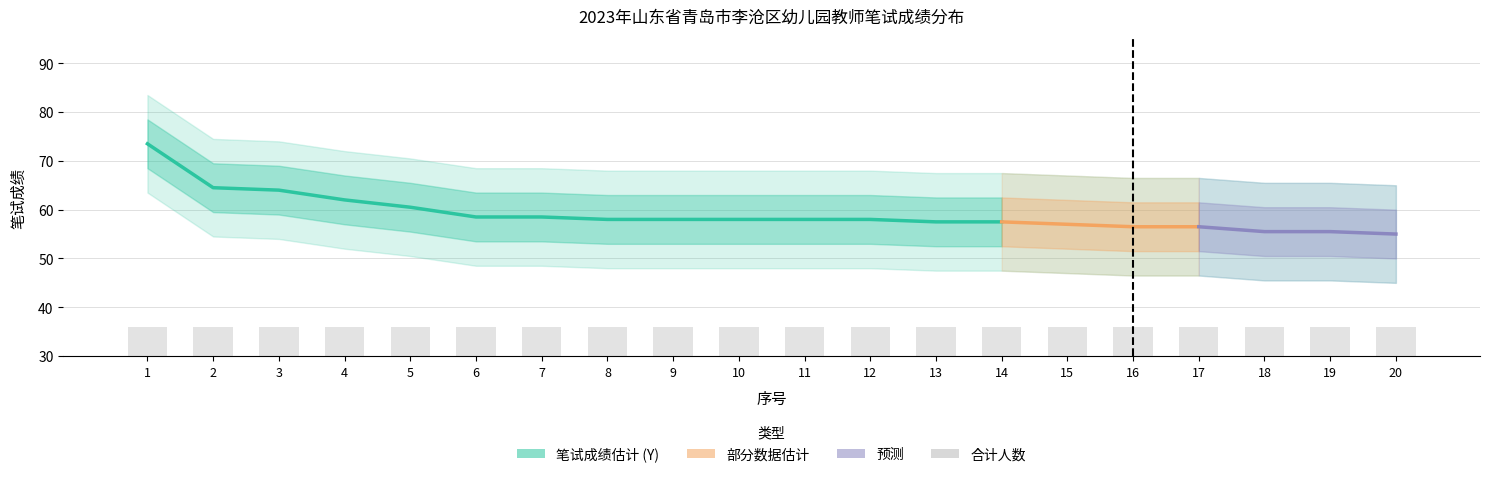

What is the total value across all series at 10?

210.0